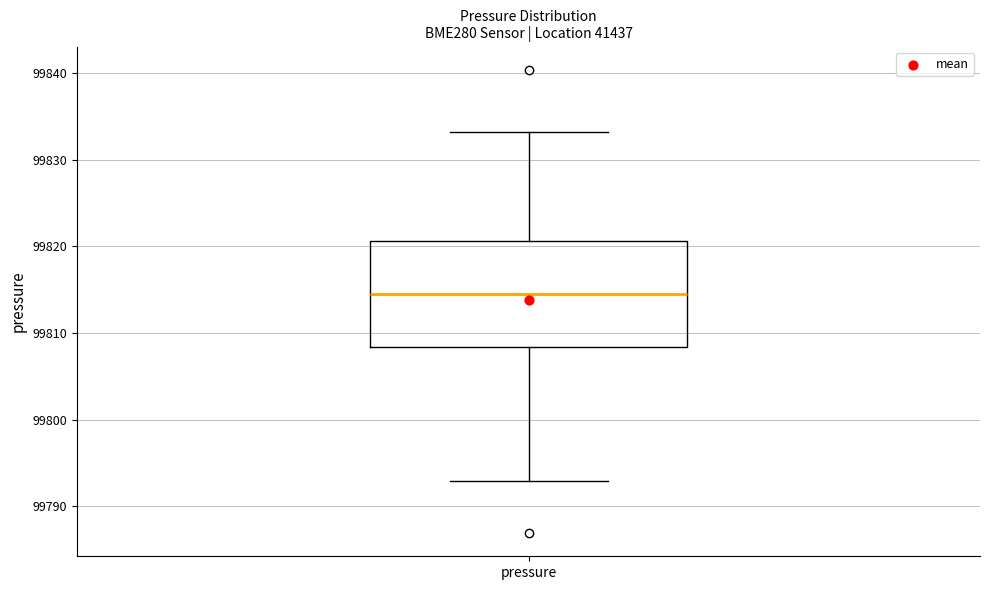

Where does the lower whisker of the box for pressure end on the y-axis? The values are not printed on the chart, so give them approximately, as read against the axis.

99793